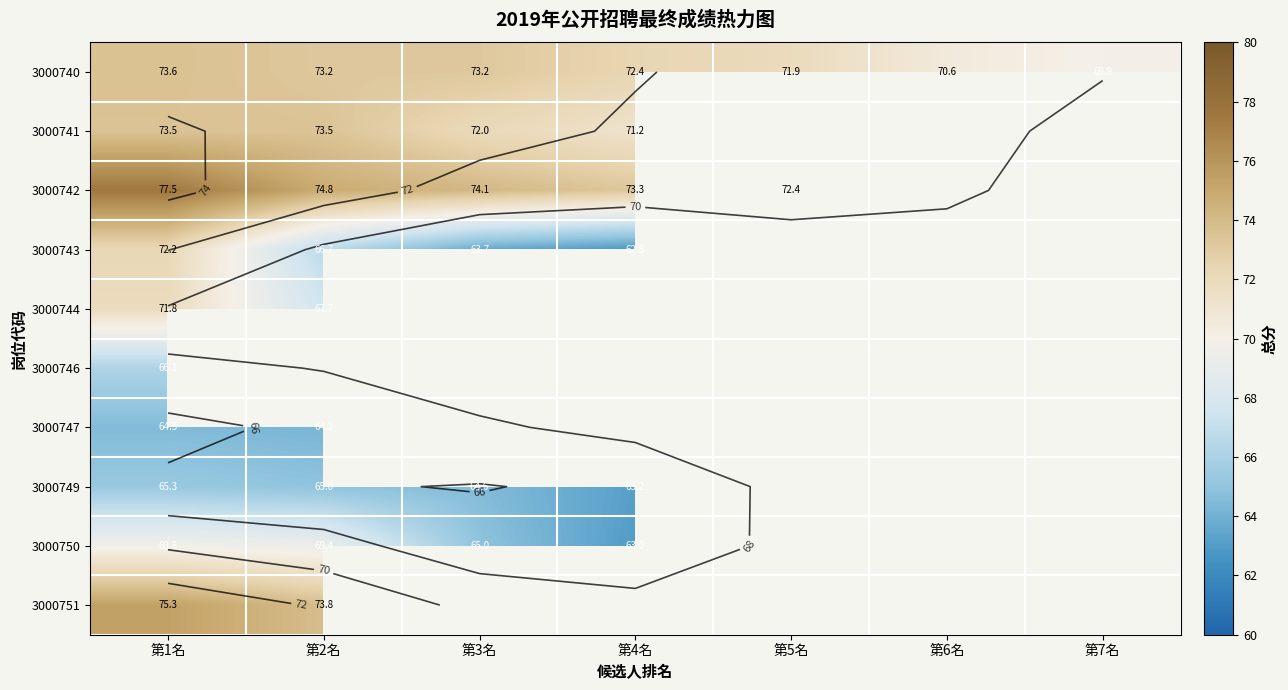

The 3000744 series shows 14.8 at 第2名. True or false?

False